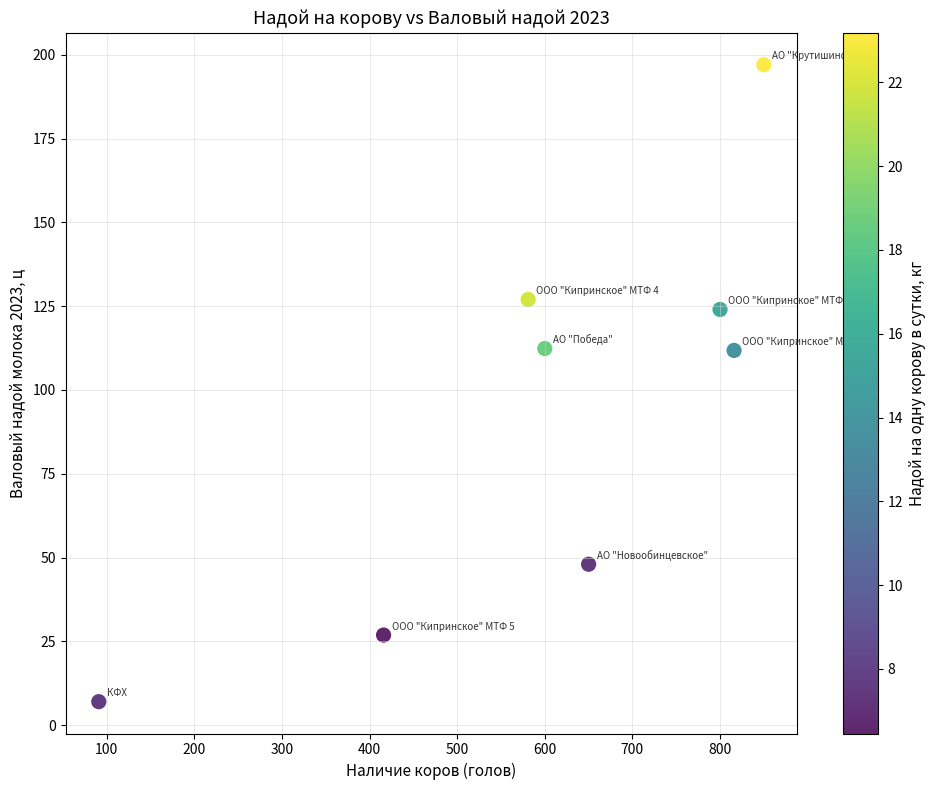

What is the average Y value?

94.3